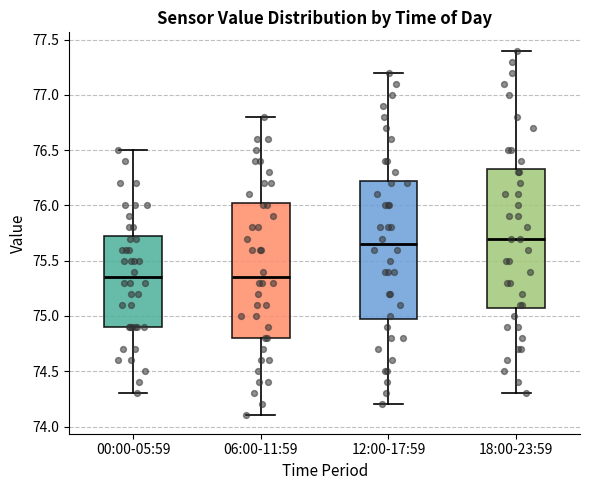

Reading left to right, read every box against the y-axis: the position of its median line, the range the box covers, and the ends of its whiskers. The values are not printed on the chart, so give them approximately, as read against the axis.

00:00-05:59: median 75.35, box 74.90 to 75.75, whiskers 74.30 to 76.50
06:00-11:59: median 75.35, box 74.80 to 76.05, whiskers 74.10 to 76.80
12:00-17:59: median 75.65, box 75.00 to 76.25, whiskers 74.20 to 77.20
18:00-23:59: median 75.70, box 75.10 to 76.35, whiskers 74.30 to 77.40